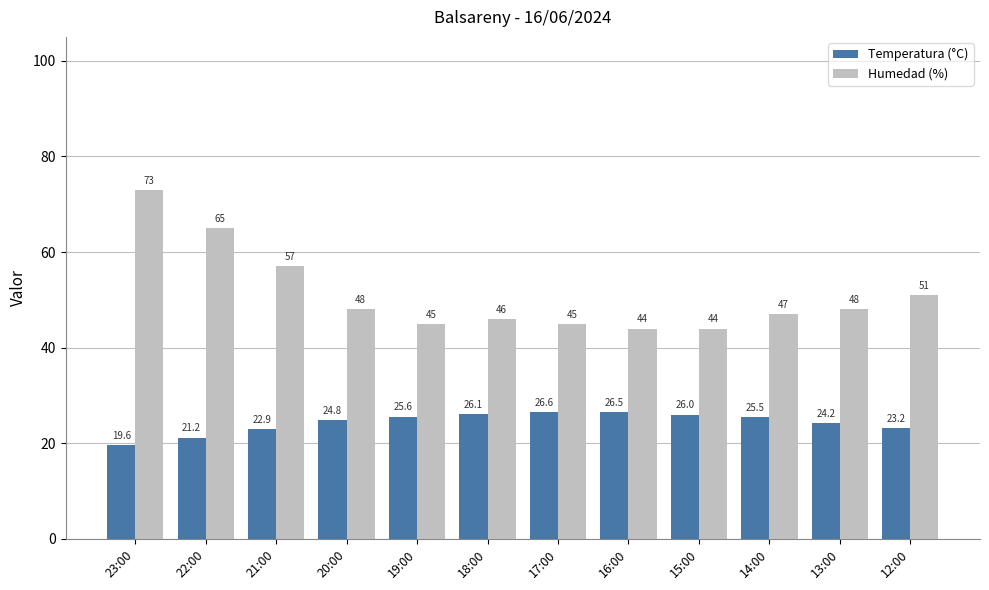

What are all the series names shown in the legend?

Temperatura (°C), Humedad (%)